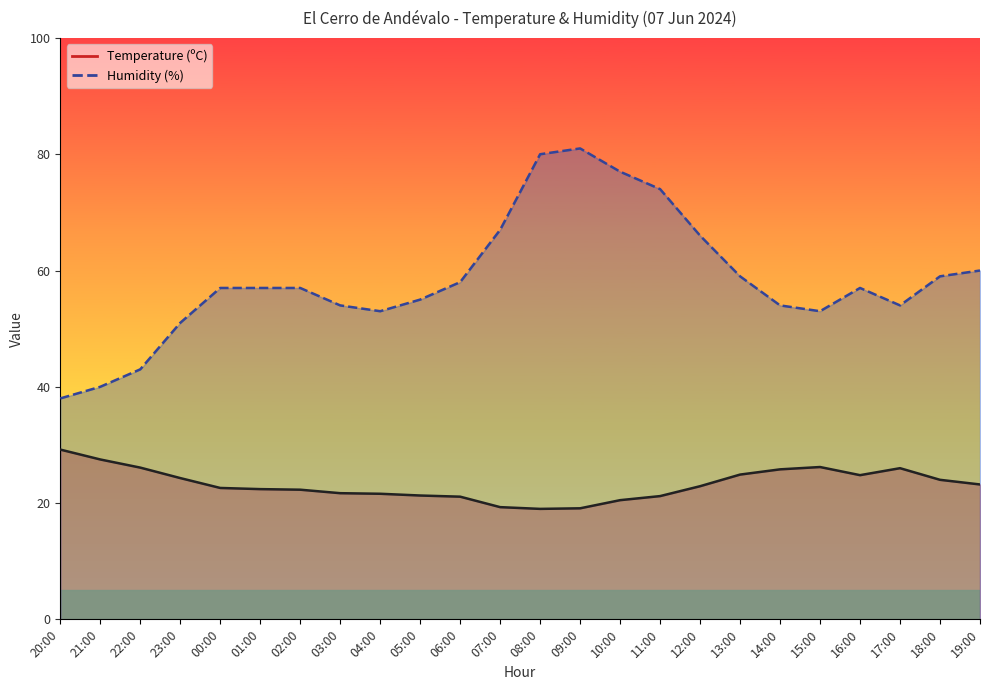

What position from the left is 10:00?

15